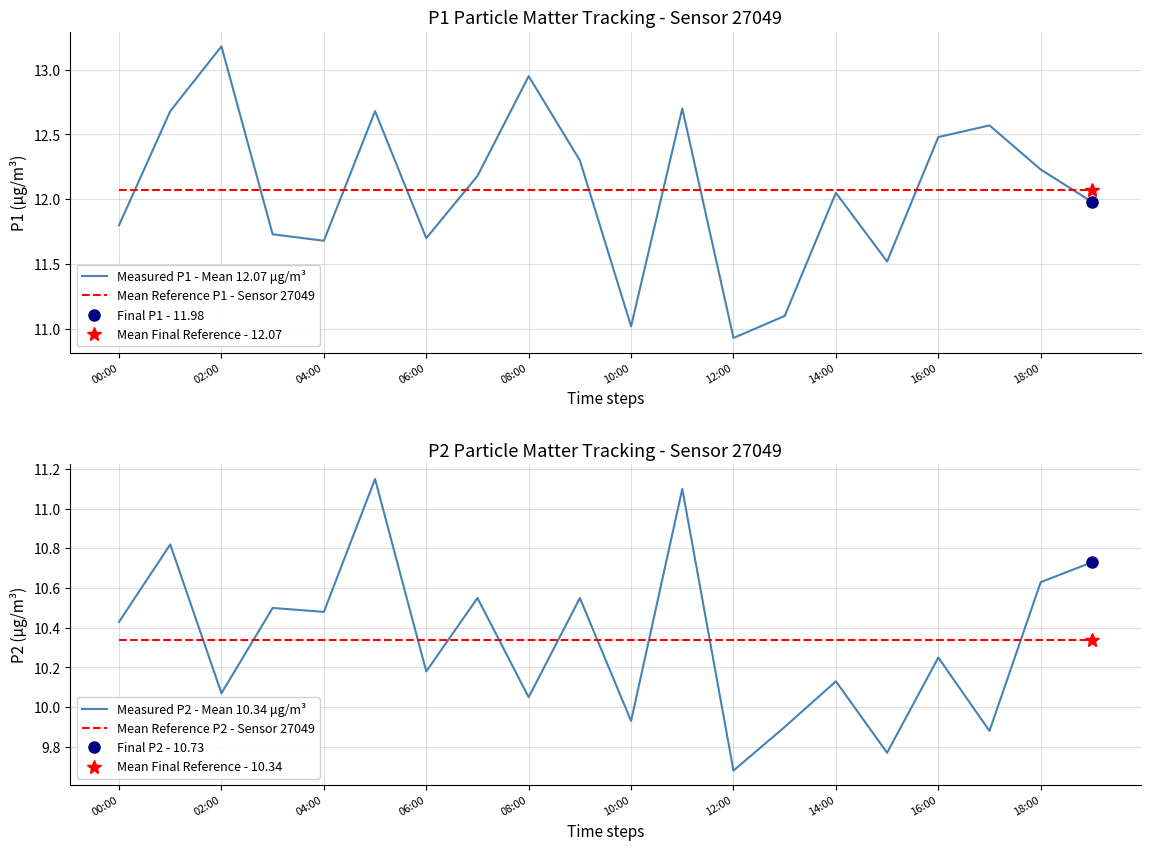

True or false: Measured P1 - Mean 12.07 μg/m³ has a value of 11.7 at 04:00.

True